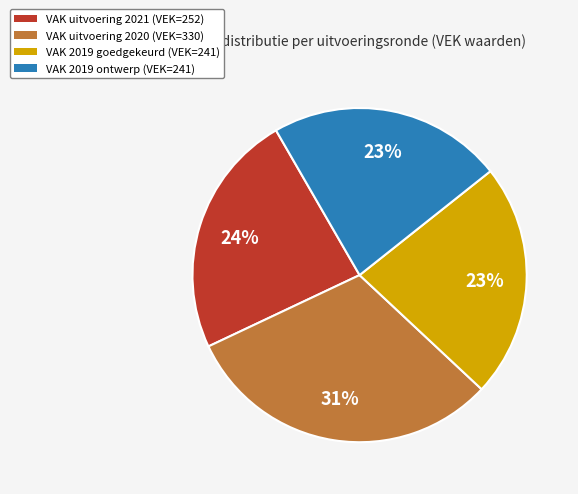

How many slices are in this pie chart?

4